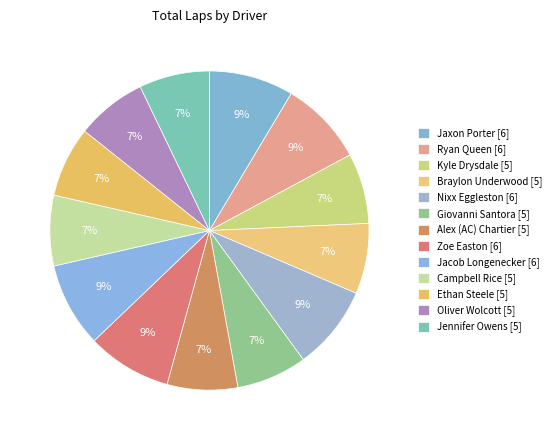

What is the total percentage of Oliver Wolcott and Jacob Longenecker?

15.7%